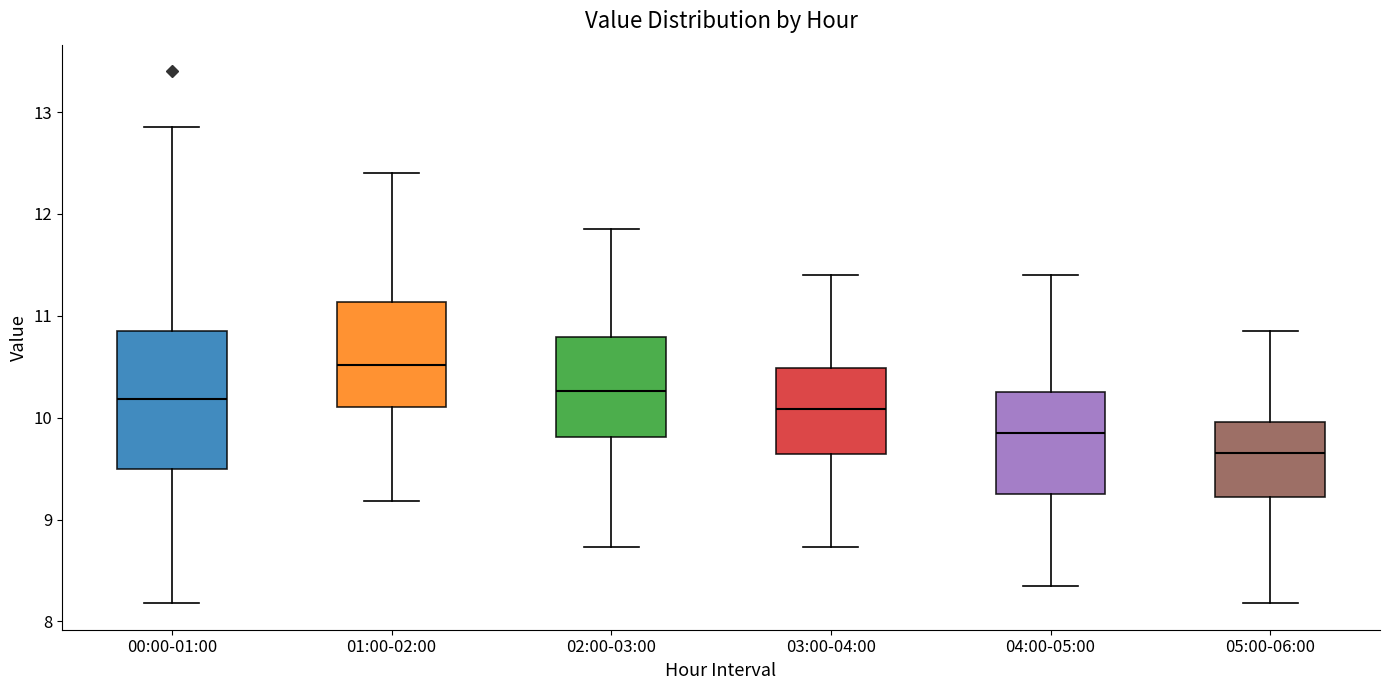

Which box's median line is the lowest?

05:00-06:00